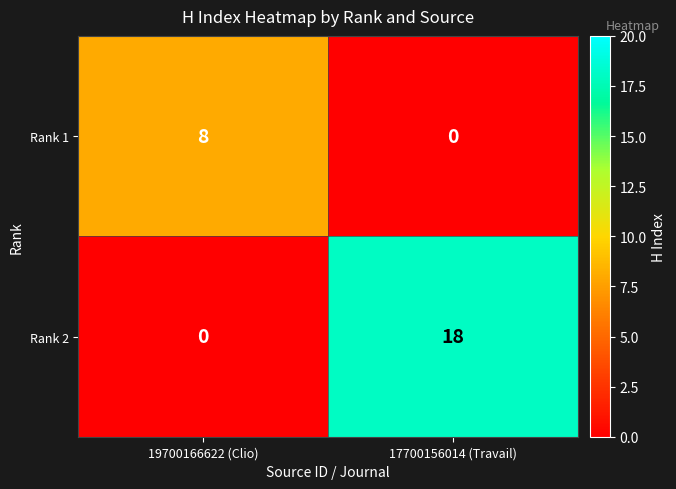

What is the maximum value shown in the chart?

18